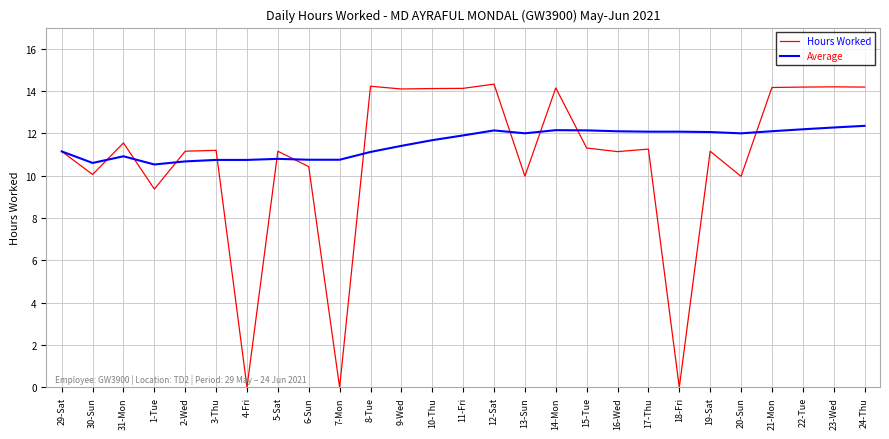

Rank the series by their maximum value, from highest to lowest.

Hours Worked, Average